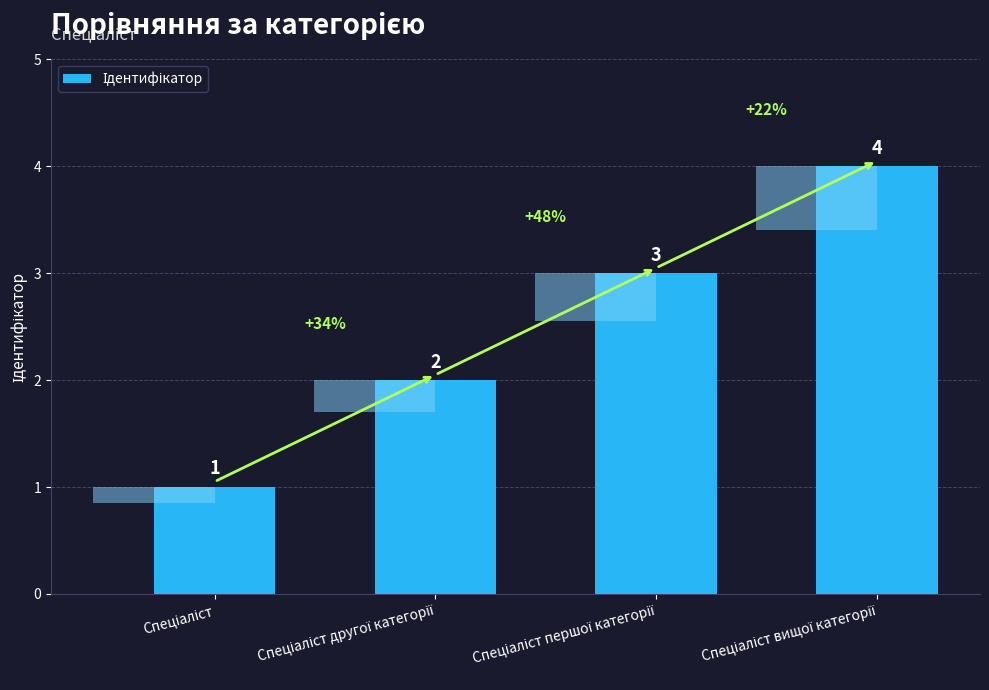

How many bars are there in total?

4